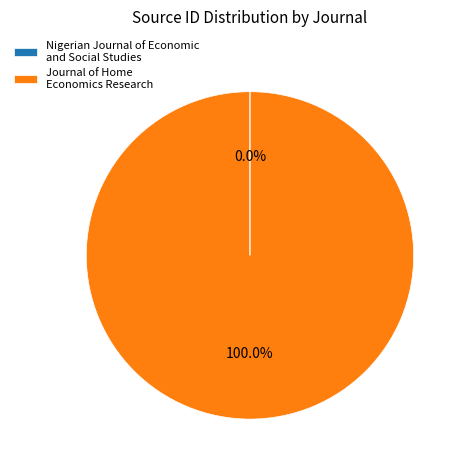

Is there a majority slice in this chart?

Yes